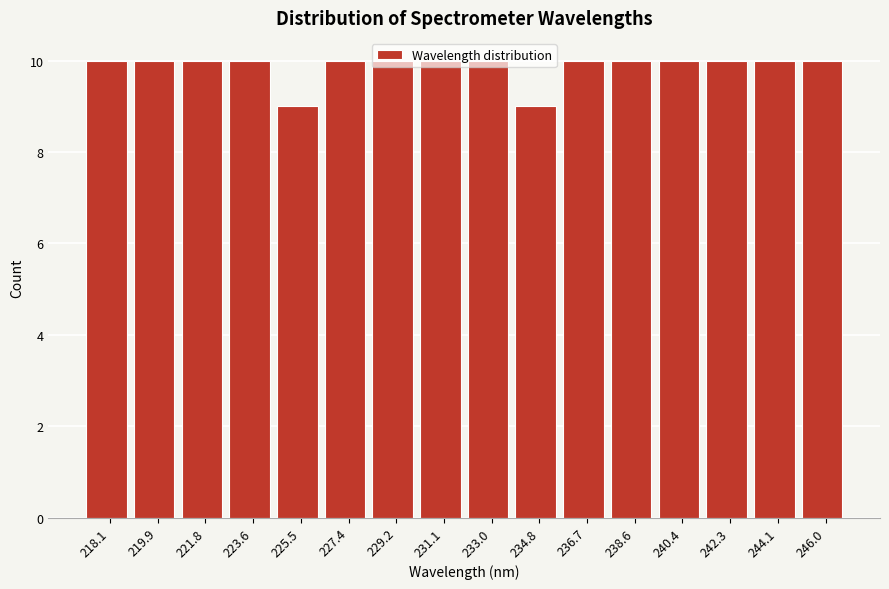

What is the value of the 1st bar from the left?

10